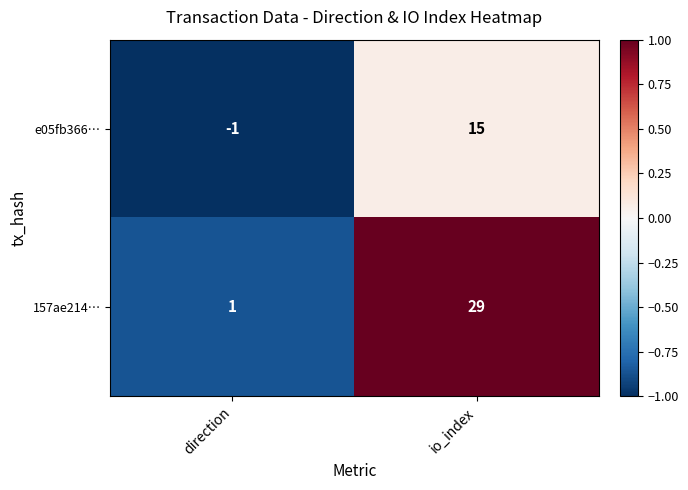

Reading right to left, list all the values displayed in this chart.

e05fb366…: io_index=15	direction=-1
157ae214…: io_index=29	direction=1